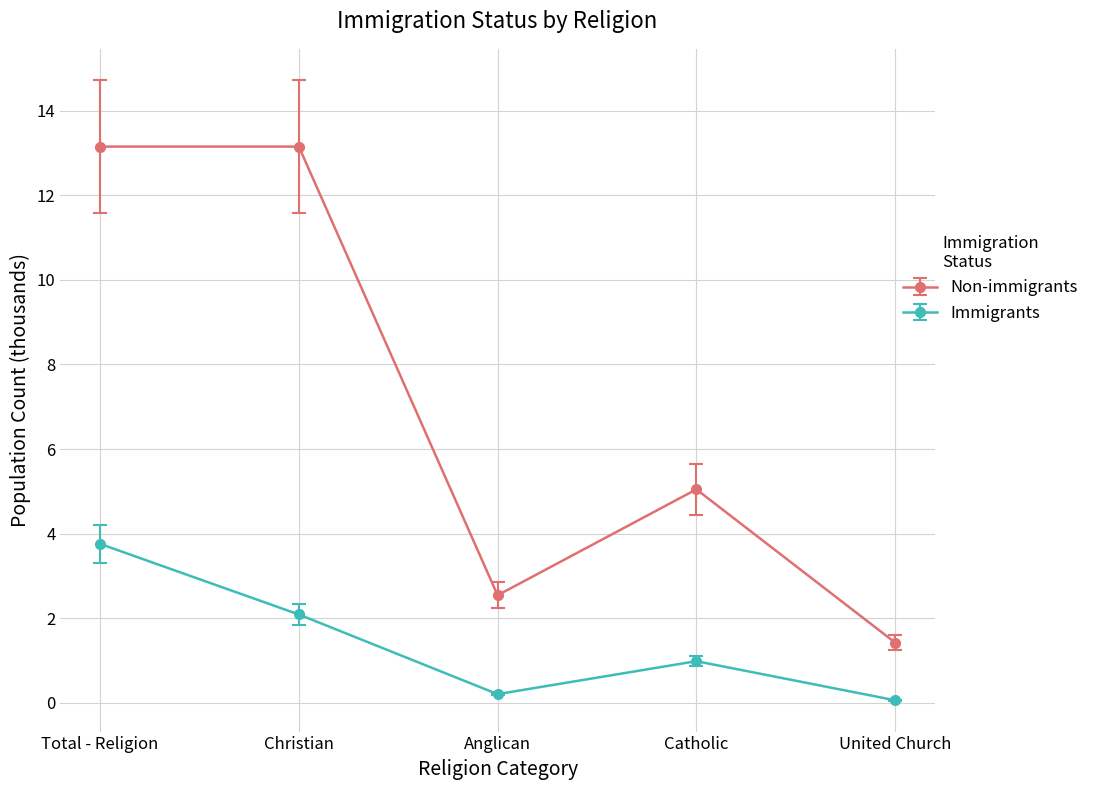

Which series changed the most between Christian and United Church?

Non-immigrants